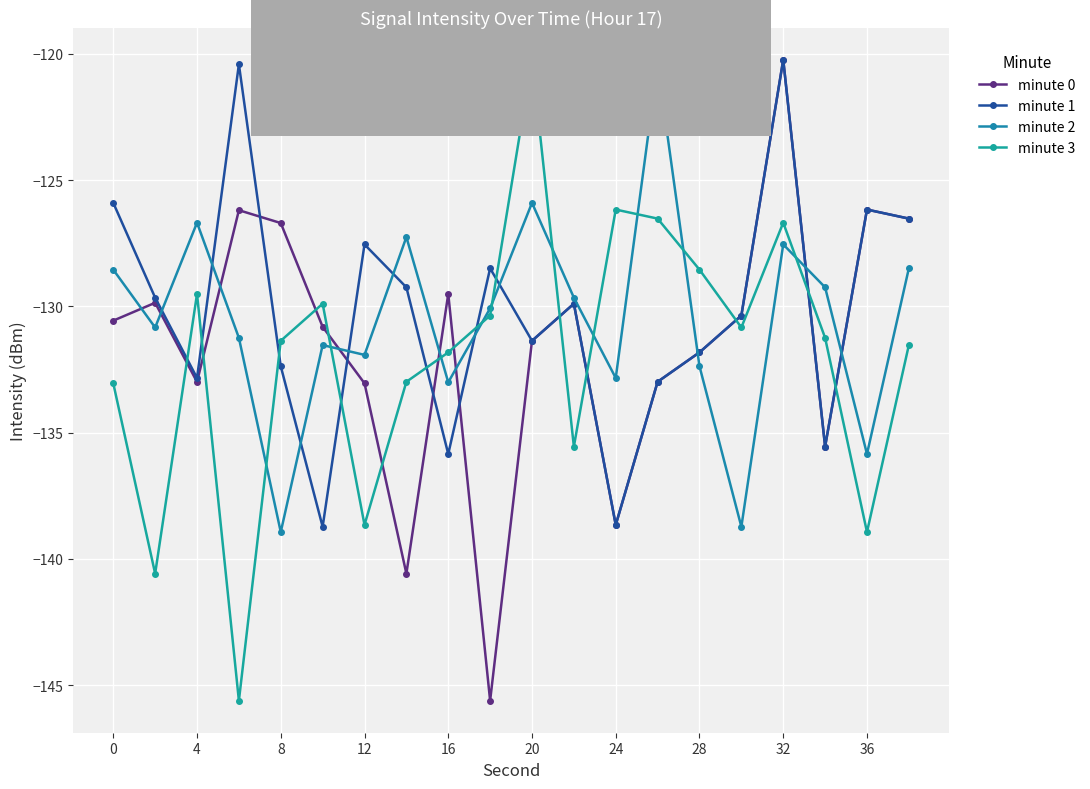

Rank the series by their maximum value, from highest to lowest.

minute 0, minute 1, minute 3, minute 2